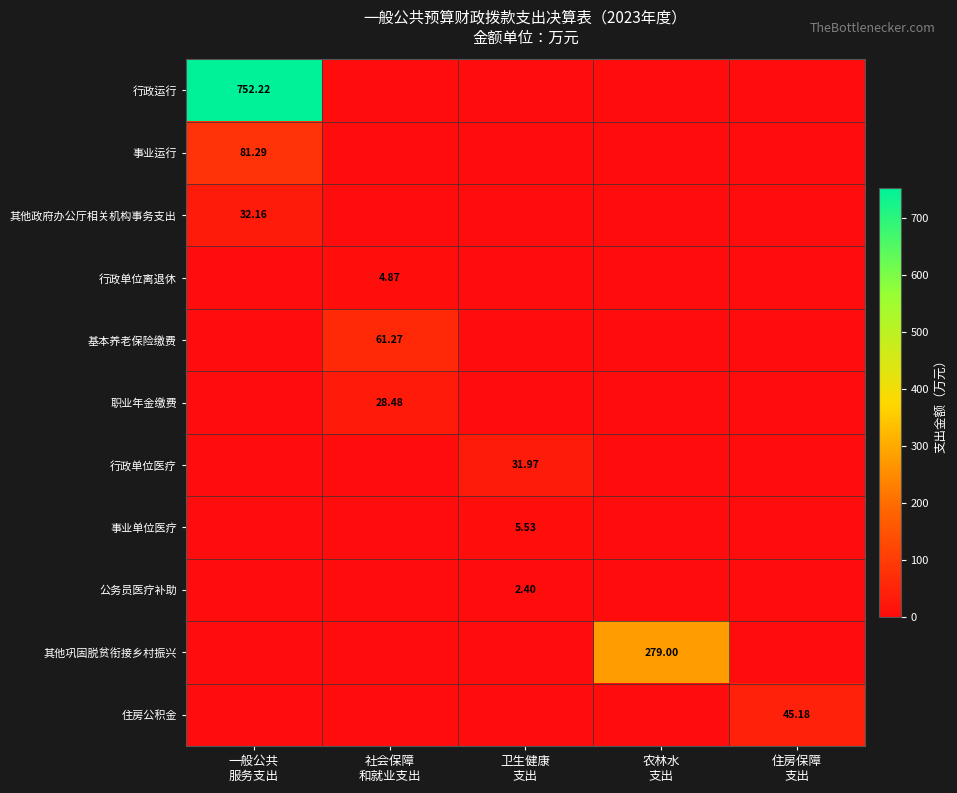

Which series changed the most between 一般公共 服务支出 and 社会保障 和就业支出?

行政运行